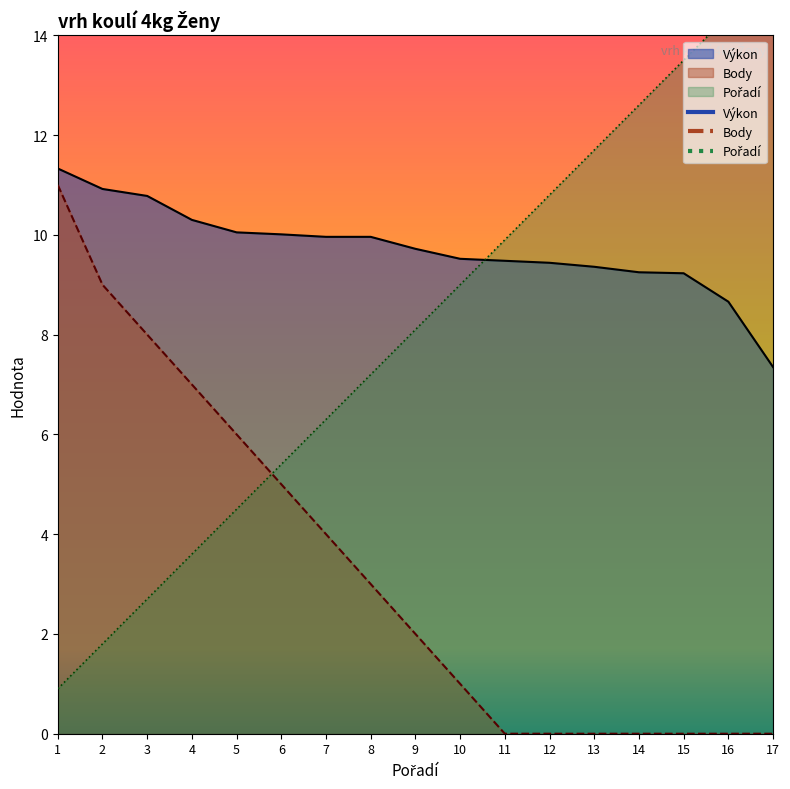

List the series in order of their overall mean, lowest first.

Body, Pořadí, Výkon